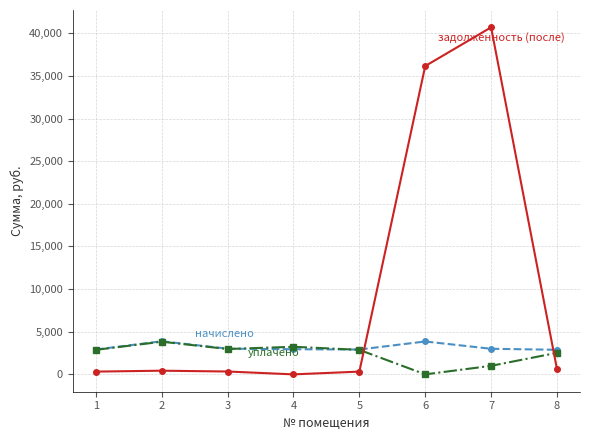

How many data points does each series have?

8